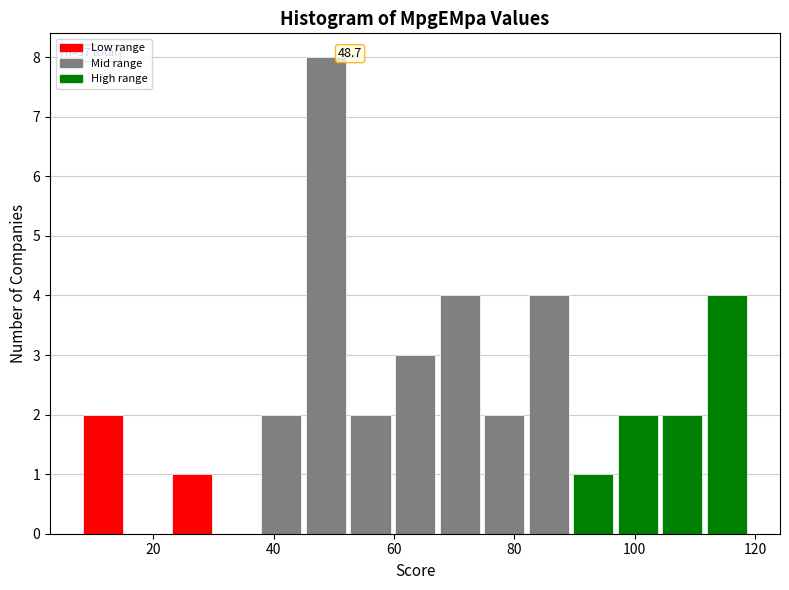

Around what value on the x-axis is the tallest bar? Give the approximate position of its centre, as read against the axis.

48